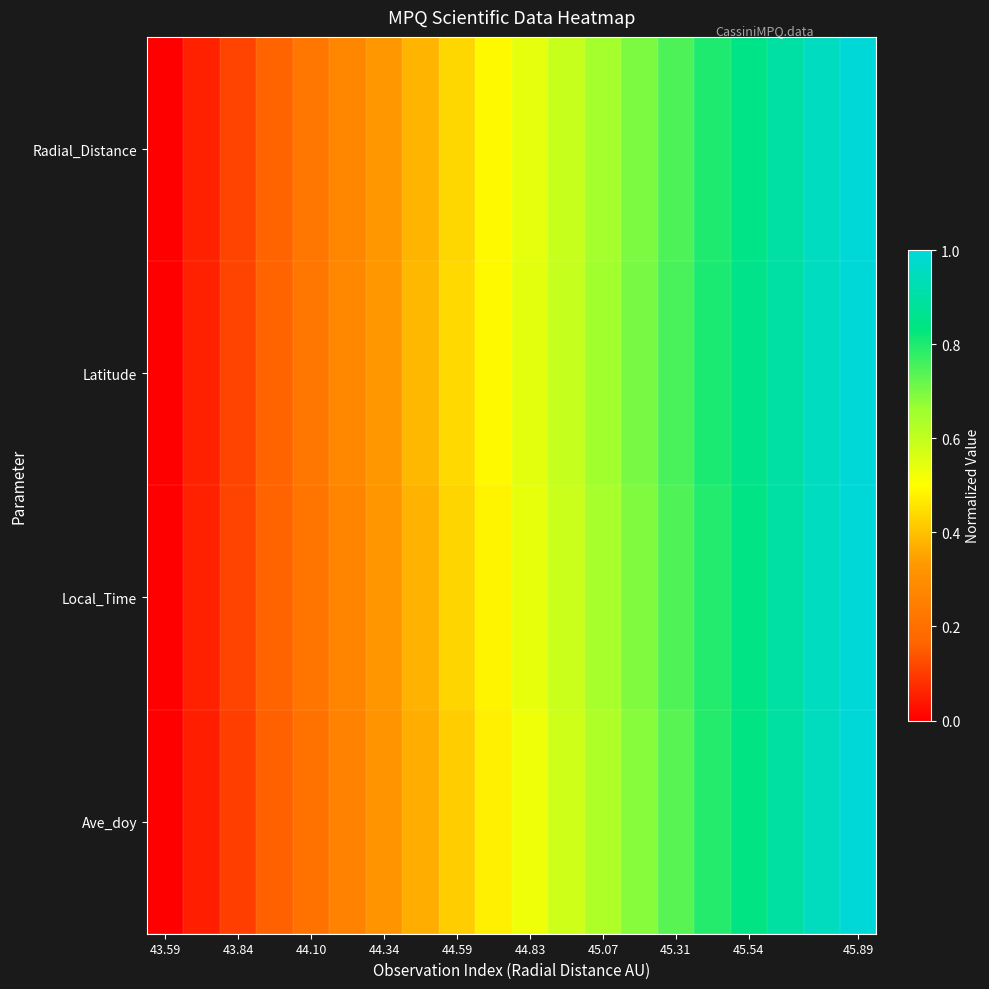

At which category is the sum across all series the highest?

45.89